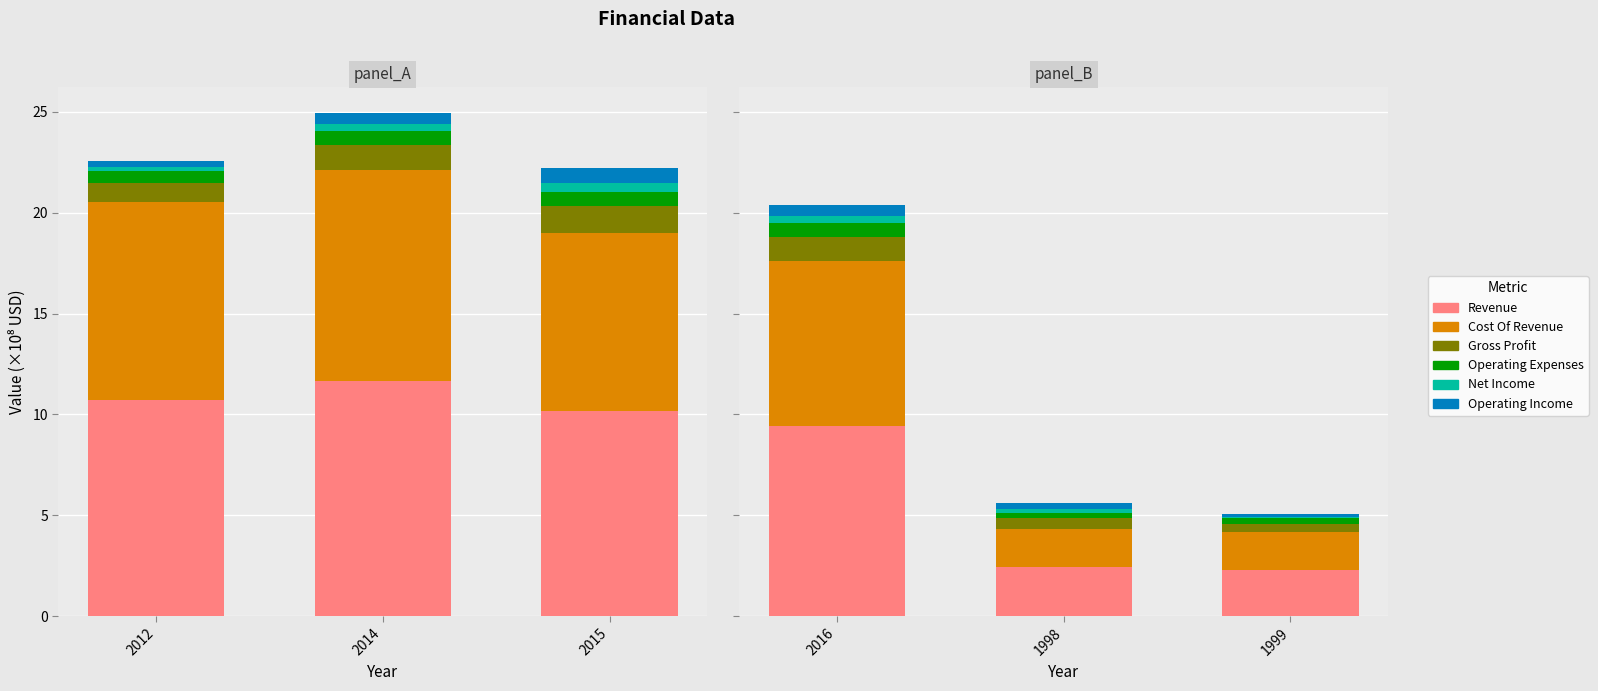

Is the value of Gross Profit at 2016 greater than the value of Operating Expenses at 2016?

Yes